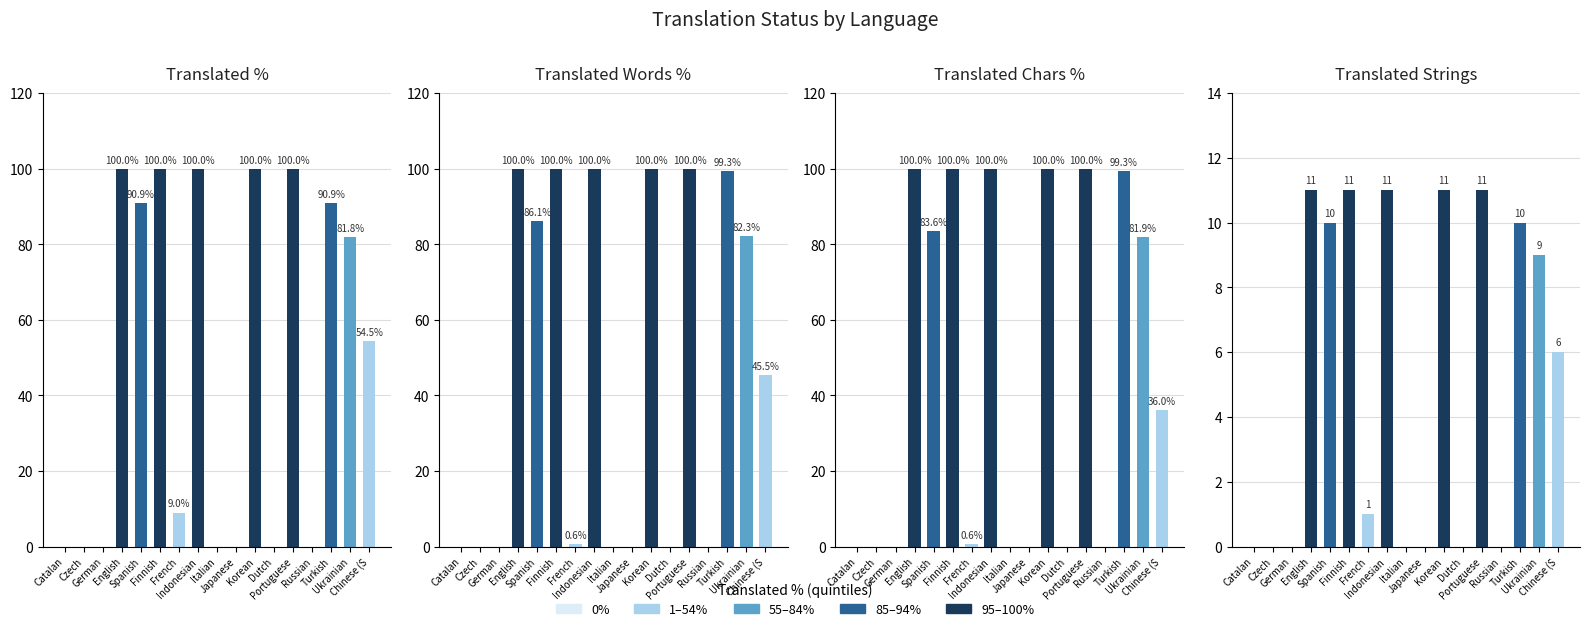

At German, list the series in order from largest to smallest.

translated_percent, translated_words_percent, translated_chars_percent, translated